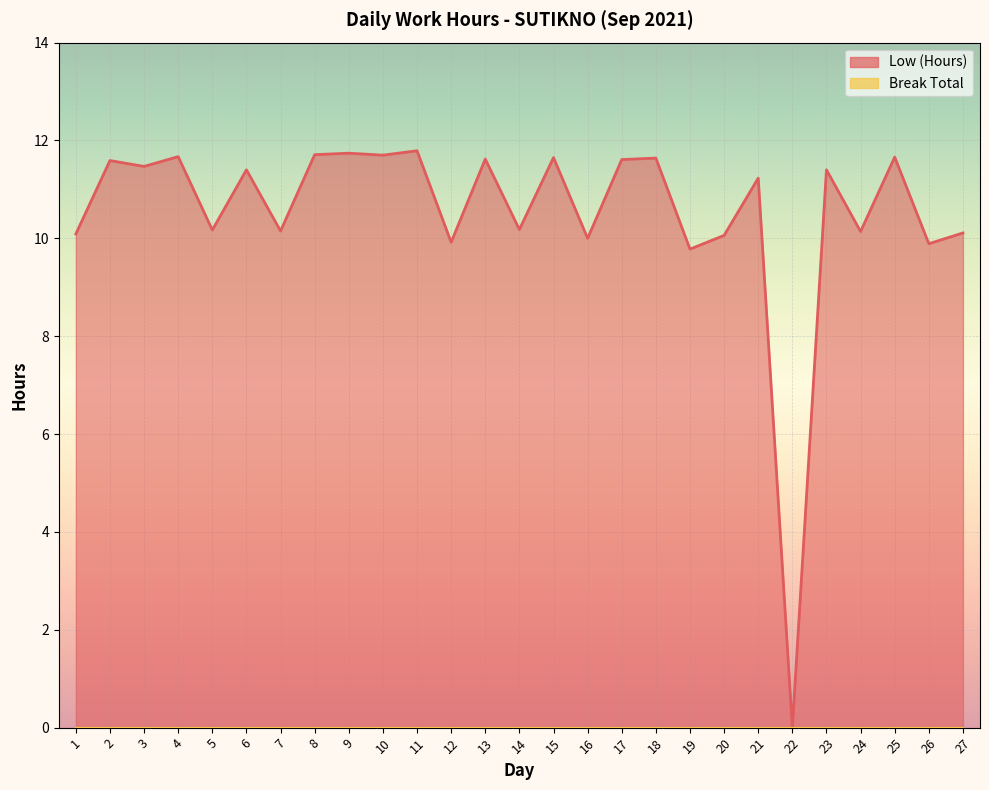

What is the average value?

10.5